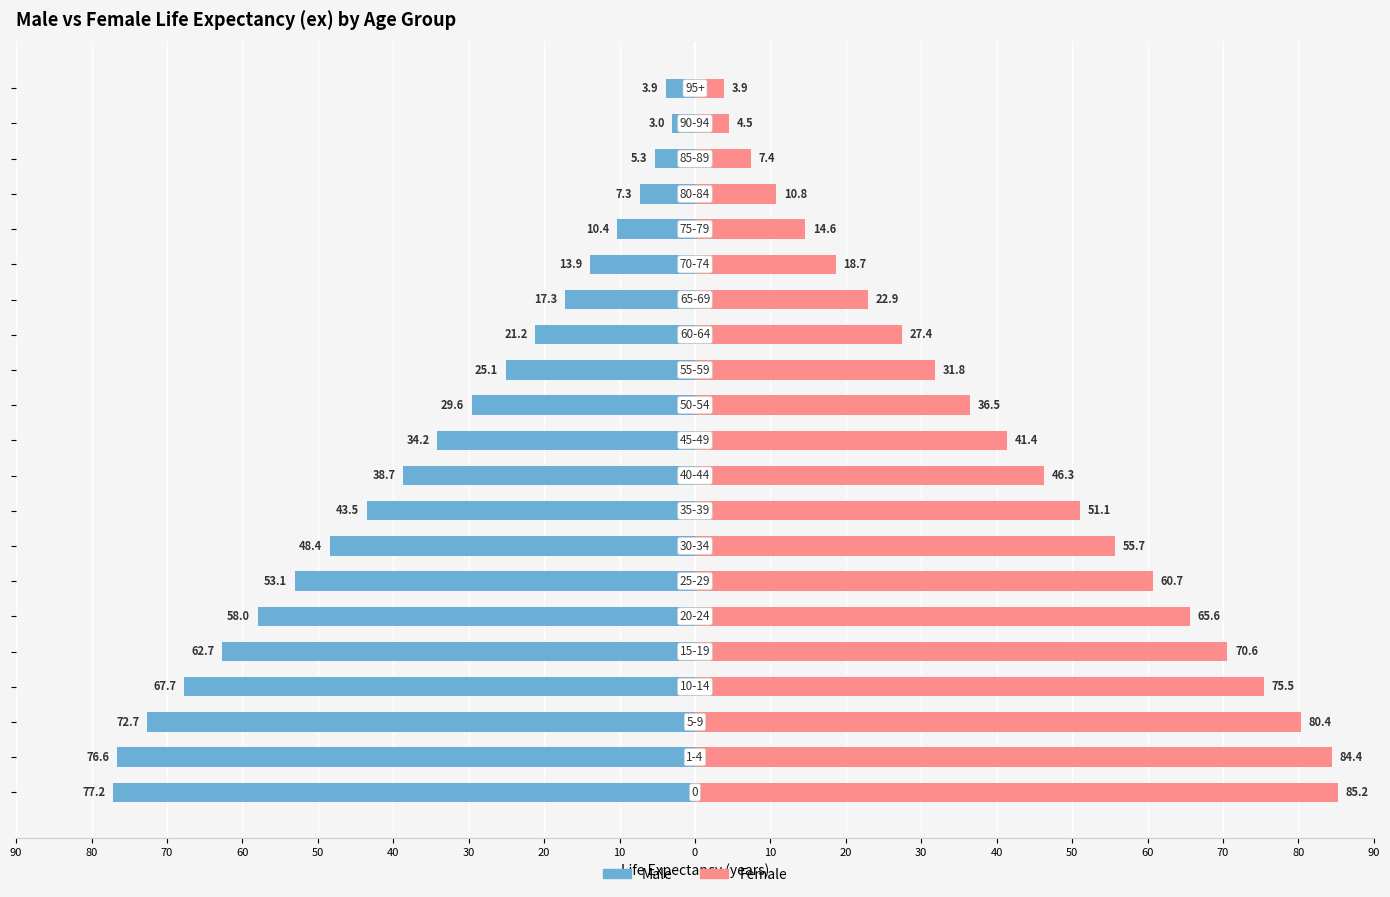

True or false: Female has a value of 55.8 at 30.

False